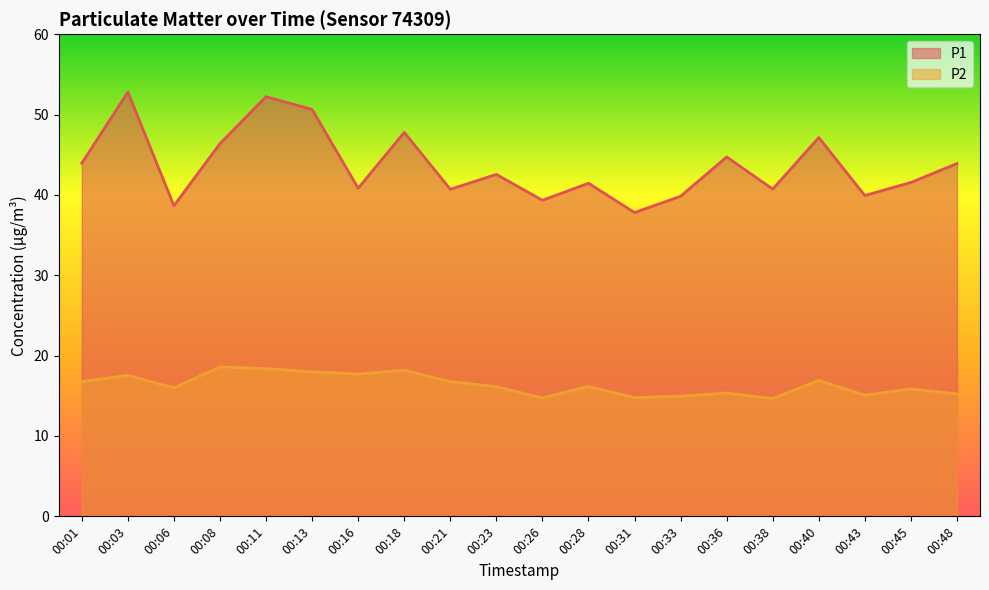

At which label is P2 closest to 16?

00:06